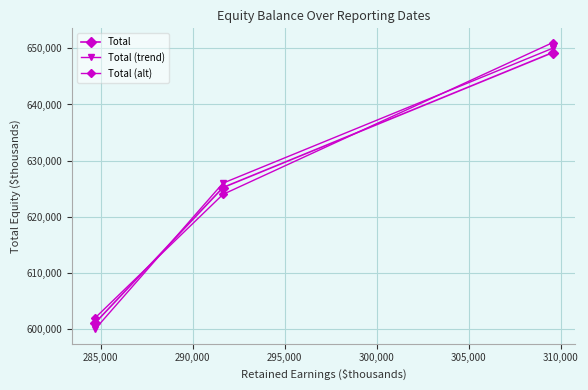

What is the maximum value for Total (alt)?

651000